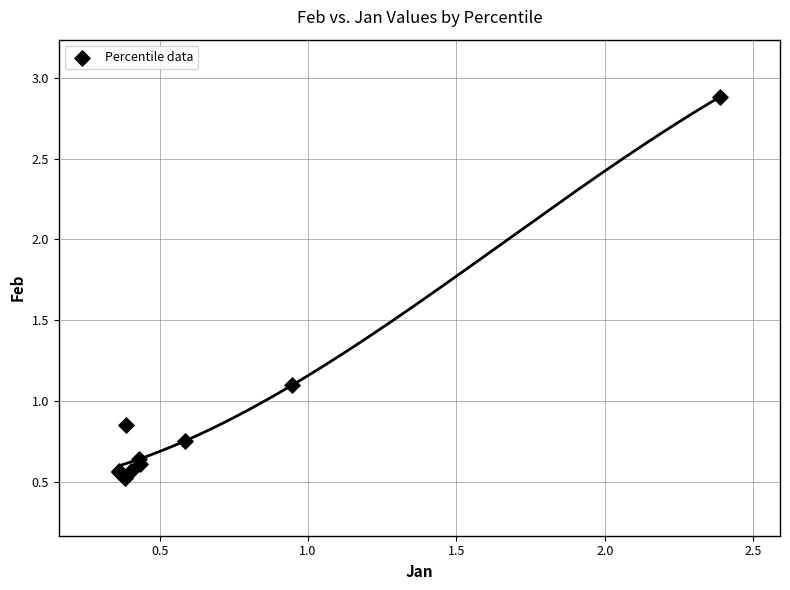

What Y value in the scatter plot is closest to 1?

1.1